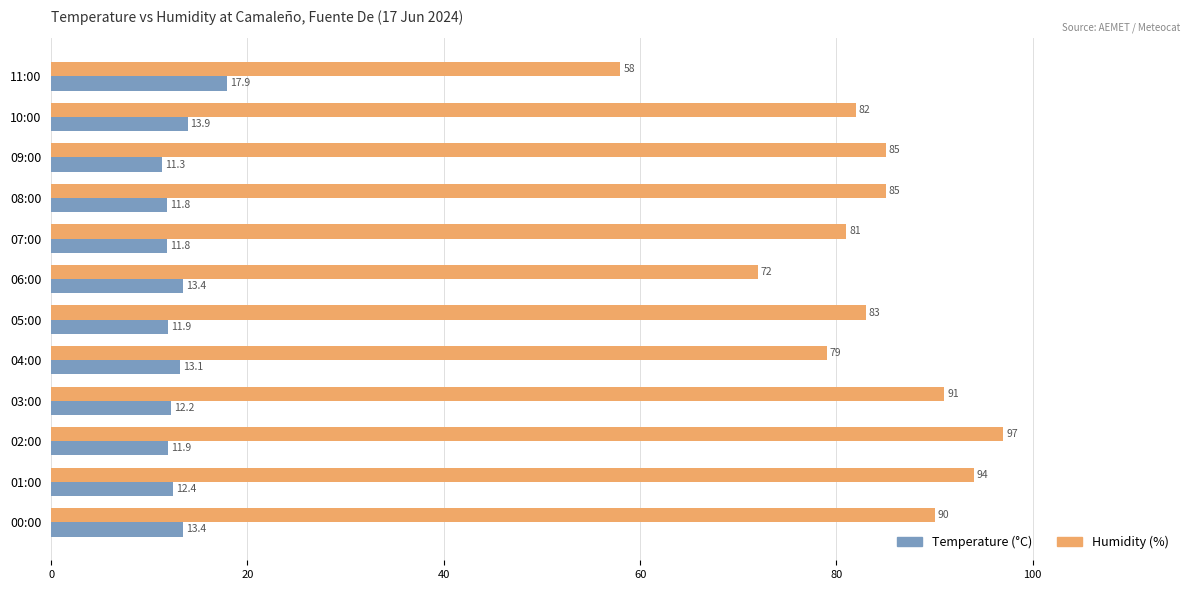

Which series has the largest range (max minus min)?

Humidity (%)